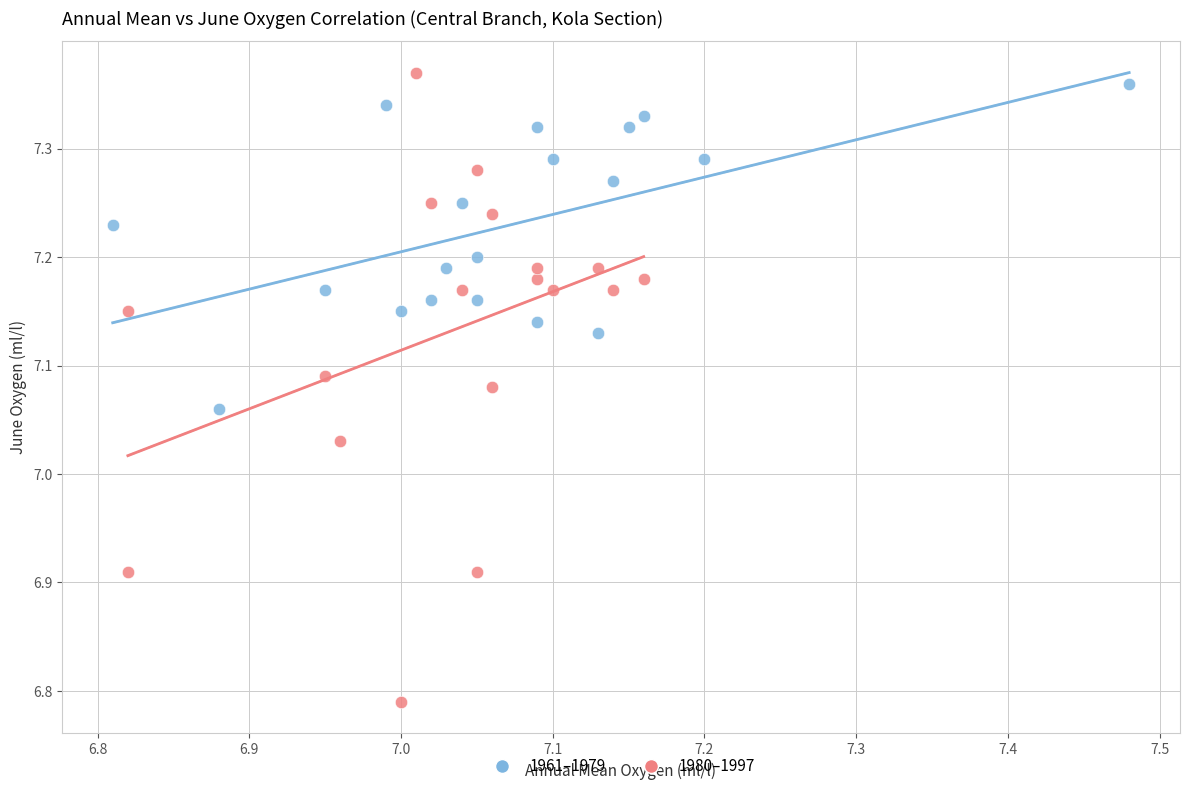

Which series has the largest Y range (max minus min)?

1980–1997